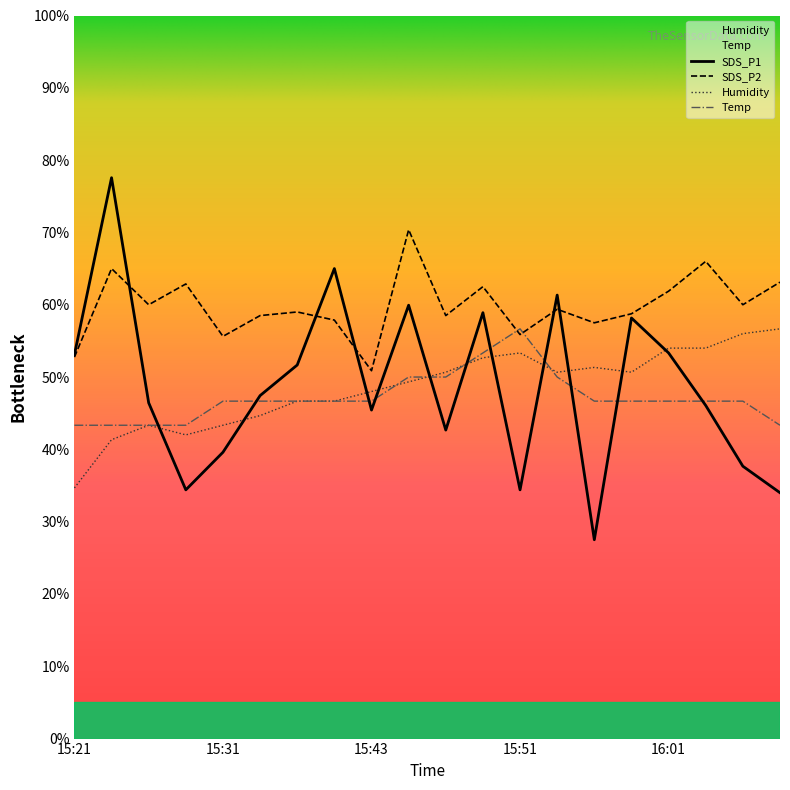

How many intersections are there between Humidity and Temp?

5